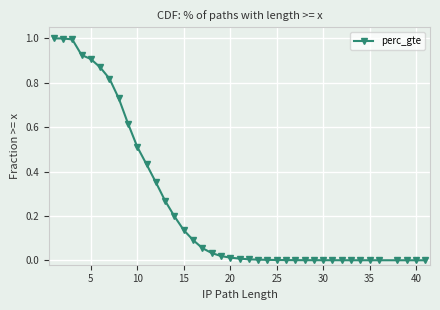

What is the greatest value displayed?

1.0